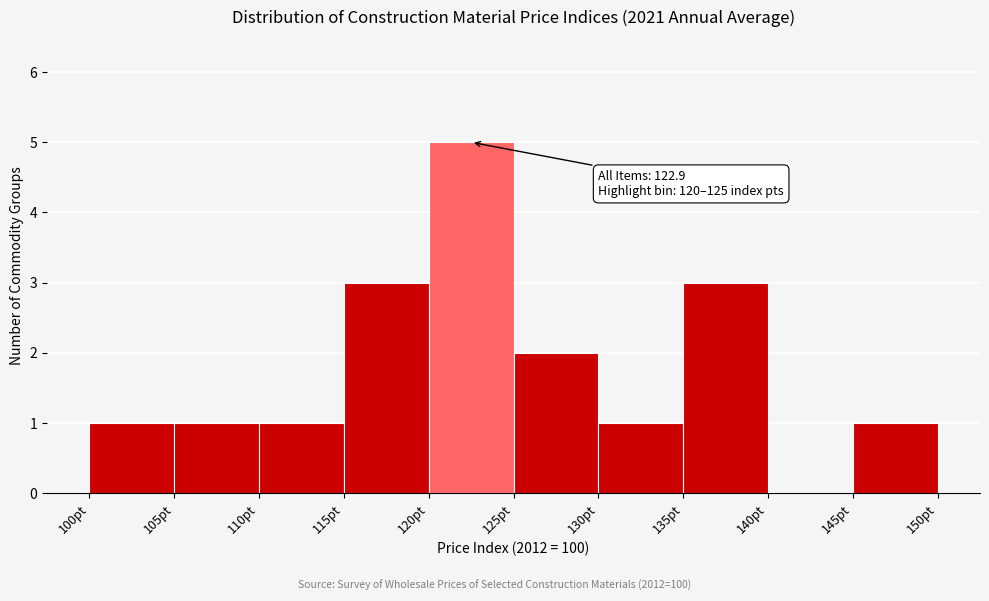

Which range on the x-axis has the tallest bar?

120 to 125